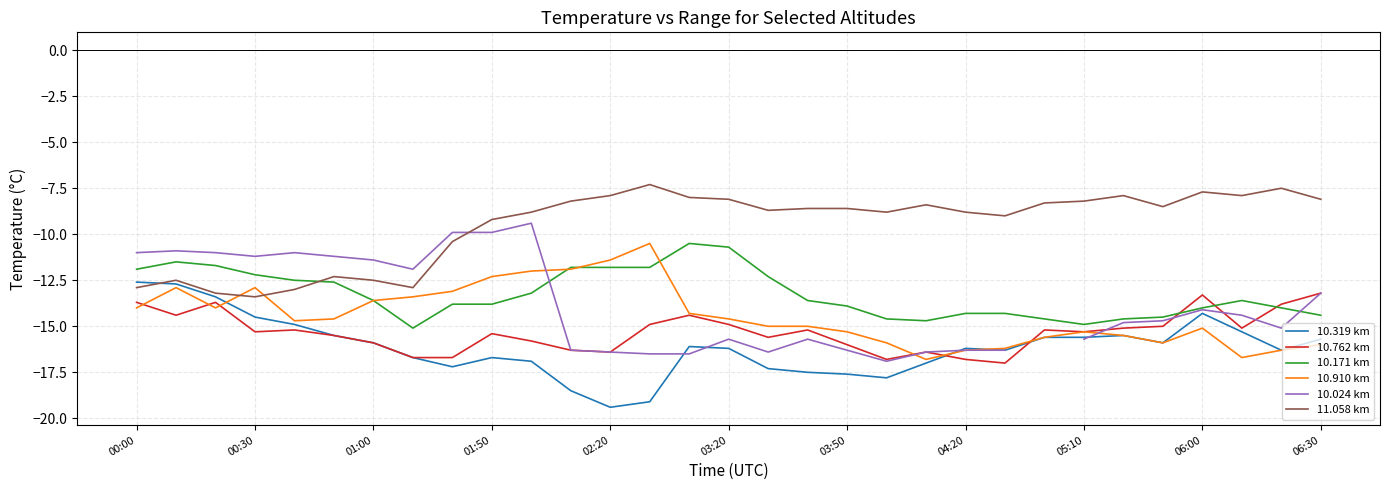

Is it true that 10.762 km equals -24.9 at 05:10?

False